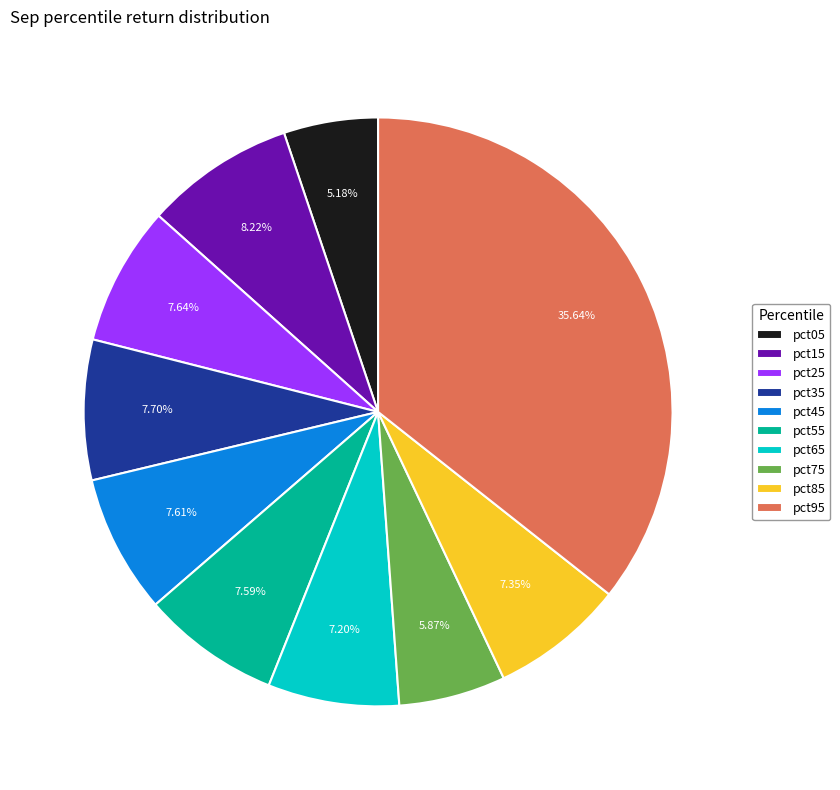

To the nearest percent, what is the difference between the pct75 and pct35 slice percentages?

2%